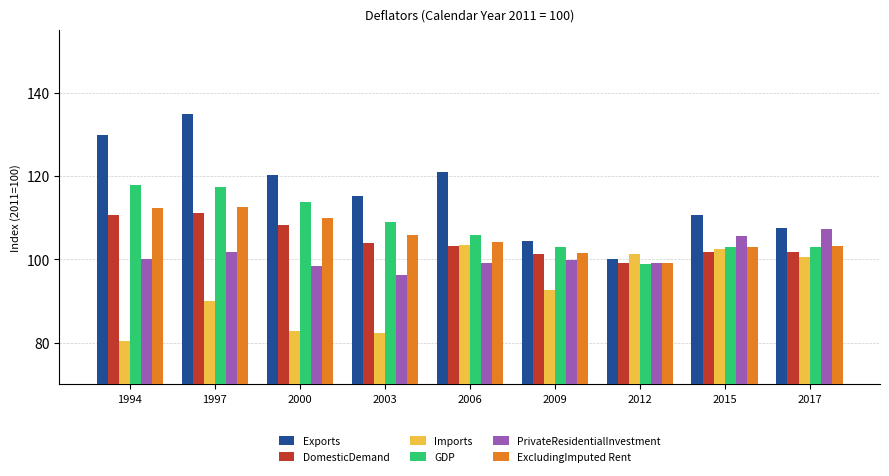

What is the value of the Exports bar at the 6th from the left?

104.4